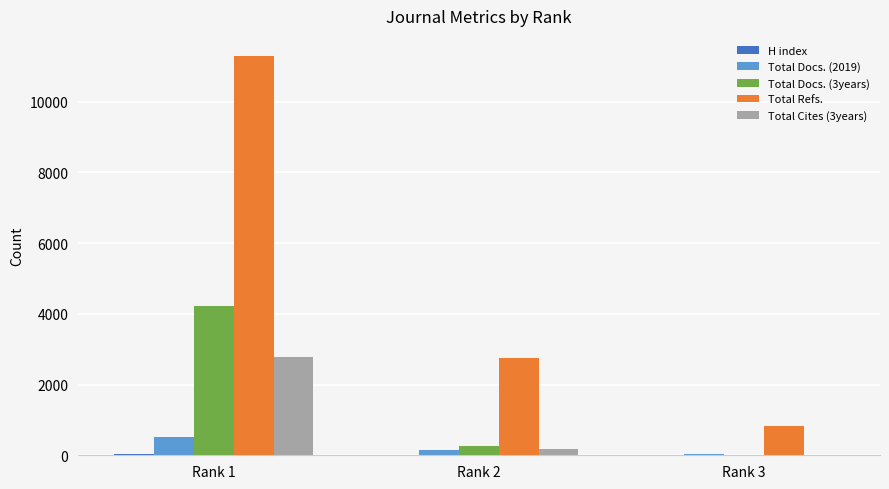

Does the chart contain stacked bars?

No